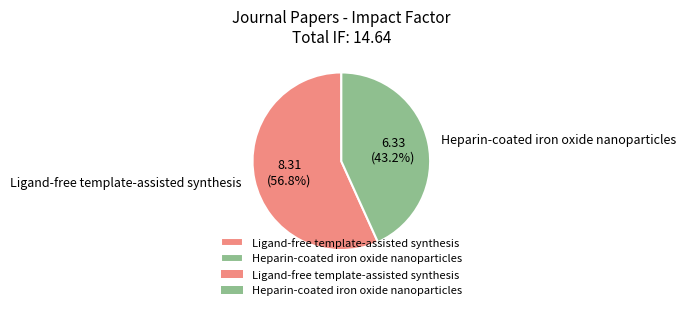

Which slice represents more than half of the pie?

Ligand-free template-assisted synthesis